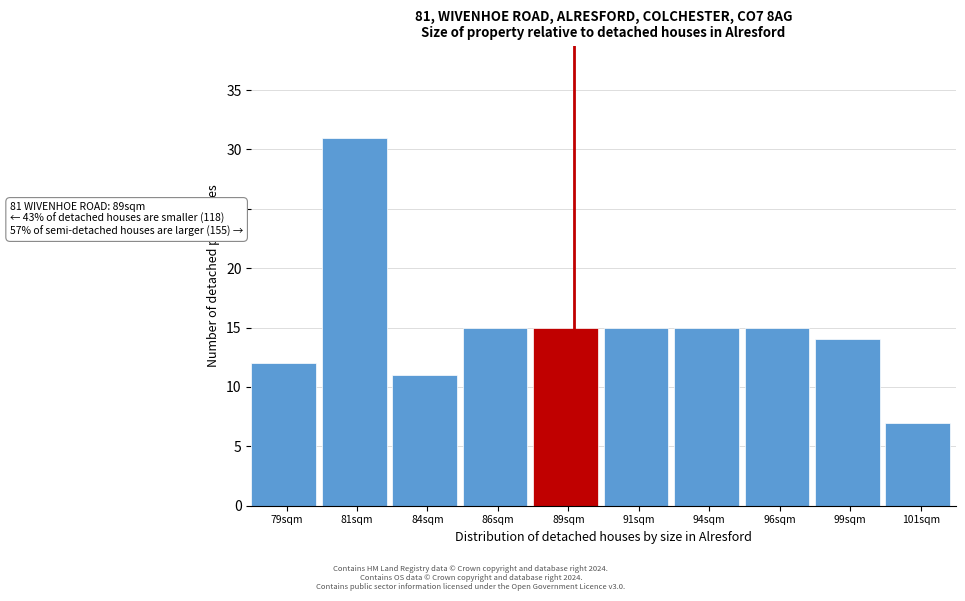

Over which range of the x-axis is the bar tallest?

80.0 to 82.5